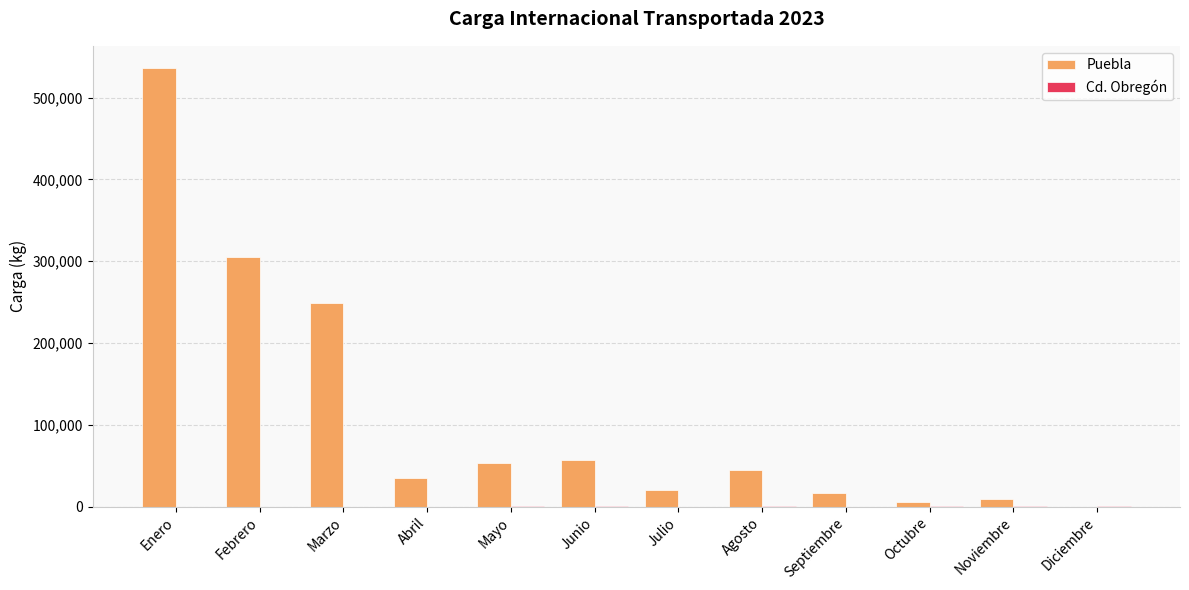

Where is Puebla nearest to the value 268225?

Marzo